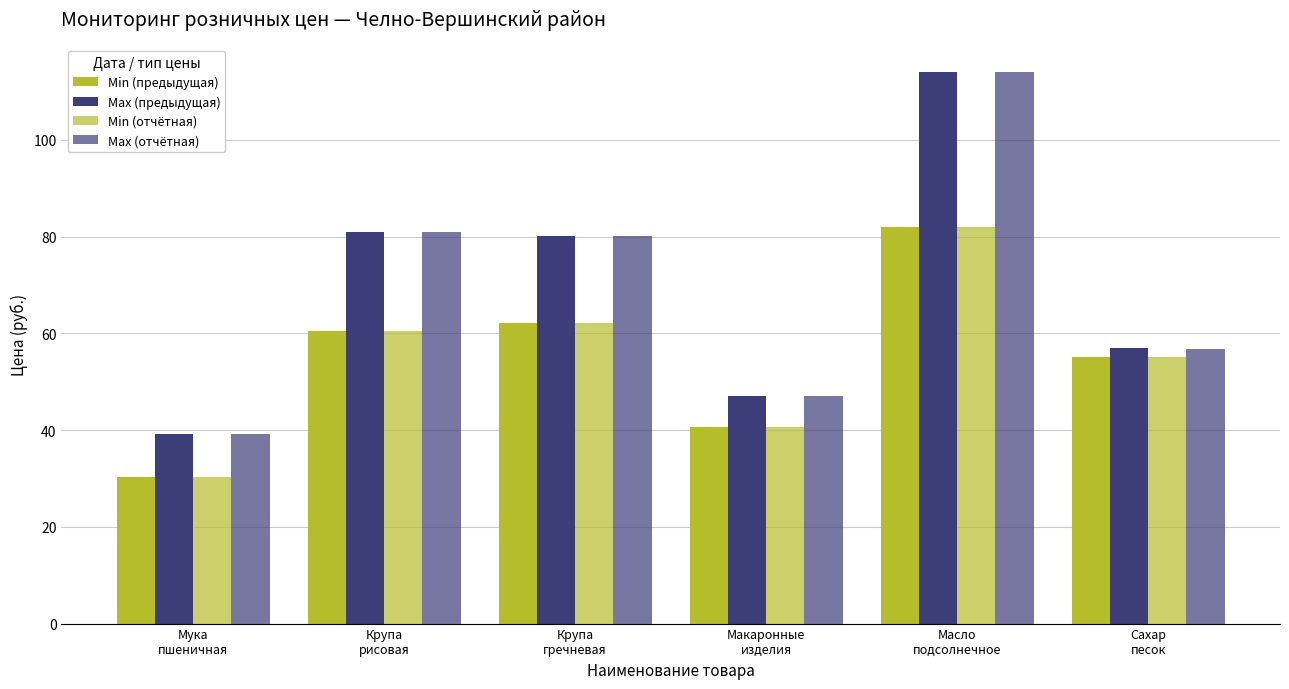

What is the difference between the highest and lowest values at Сахар
песок?

1.8